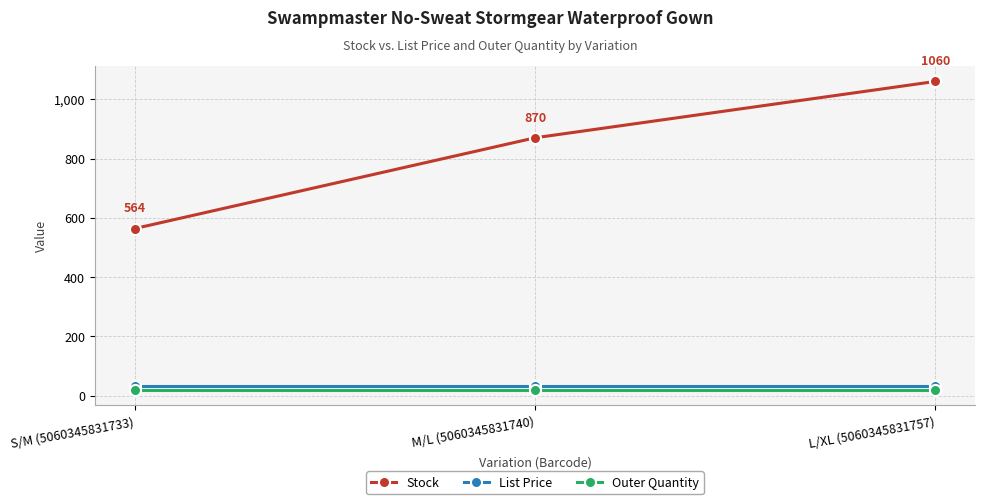

What is the greatest value displayed?

1060.0